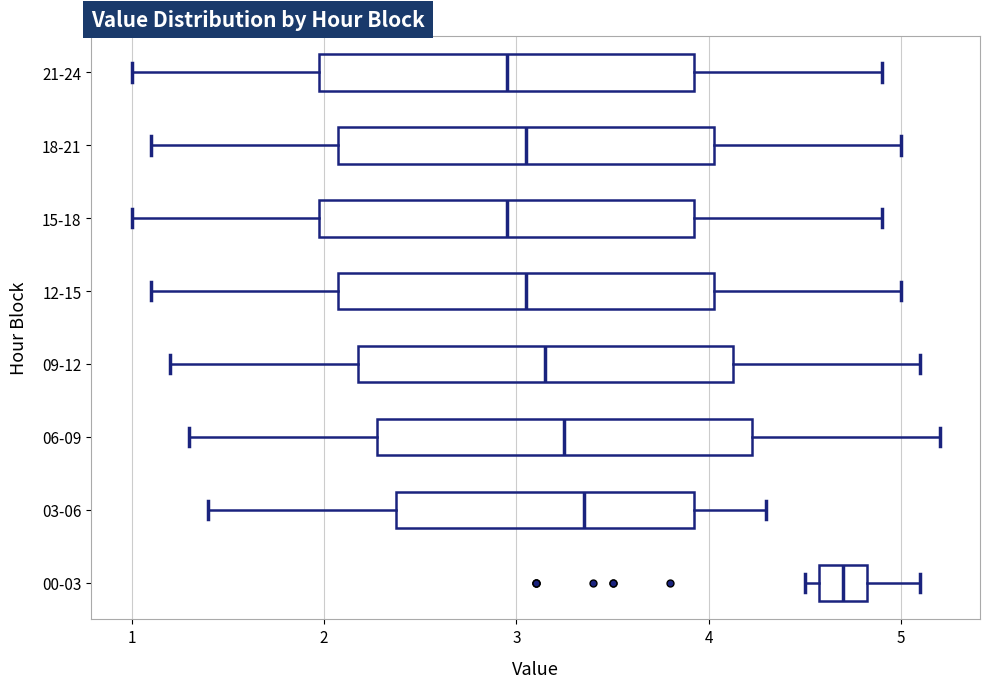

Reading bottom to top, transcribe this box plot: for each box, give where its median line is, the range the box spans, and where its two whiskers end, as read against the x-axis. The values are not printed on the chart, so give them approximately, as read against the axis.

00-03: median 4.7, box 4.6 to 4.8, whiskers 4.5 to 5.1
03-06: median 3.4, box 2.4 to 3.9, whiskers 1.4 to 4.3
06-09: median 3.3, box 2.3 to 4.2, whiskers 1.3 to 5.2
09-12: median 3.2, box 2.2 to 4.1, whiskers 1.2 to 5.1
12-15: median 3.1, box 2.1 to 4.0, whiskers 1.1 to 5.0
15-18: median 3.0, box 2.0 to 3.9, whiskers 1.0 to 4.9
18-21: median 3.1, box 2.1 to 4.0, whiskers 1.1 to 5.0
21-24: median 3.0, box 2.0 to 3.9, whiskers 1.0 to 4.9